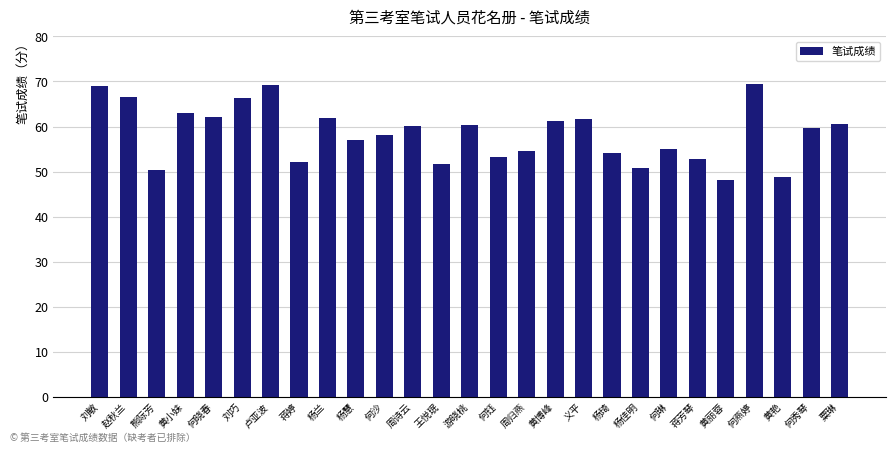

How many data points does each series have?

27